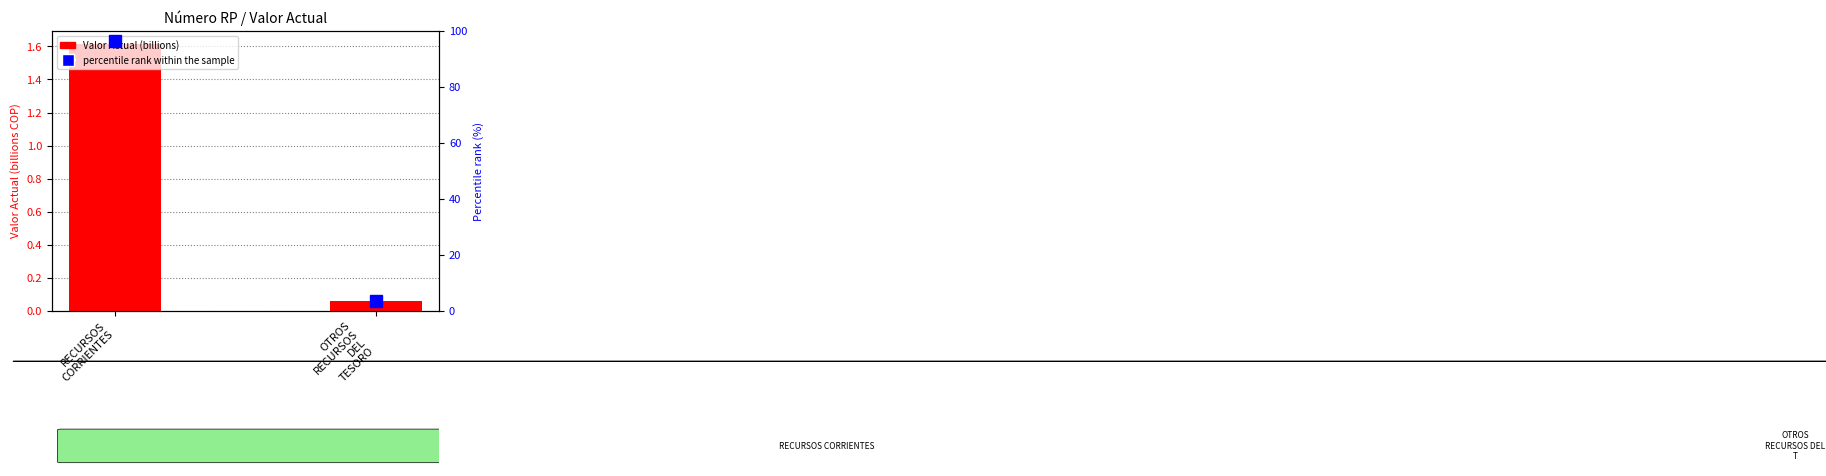

What is the sum of all Valor Actual (billions) values?

1.7